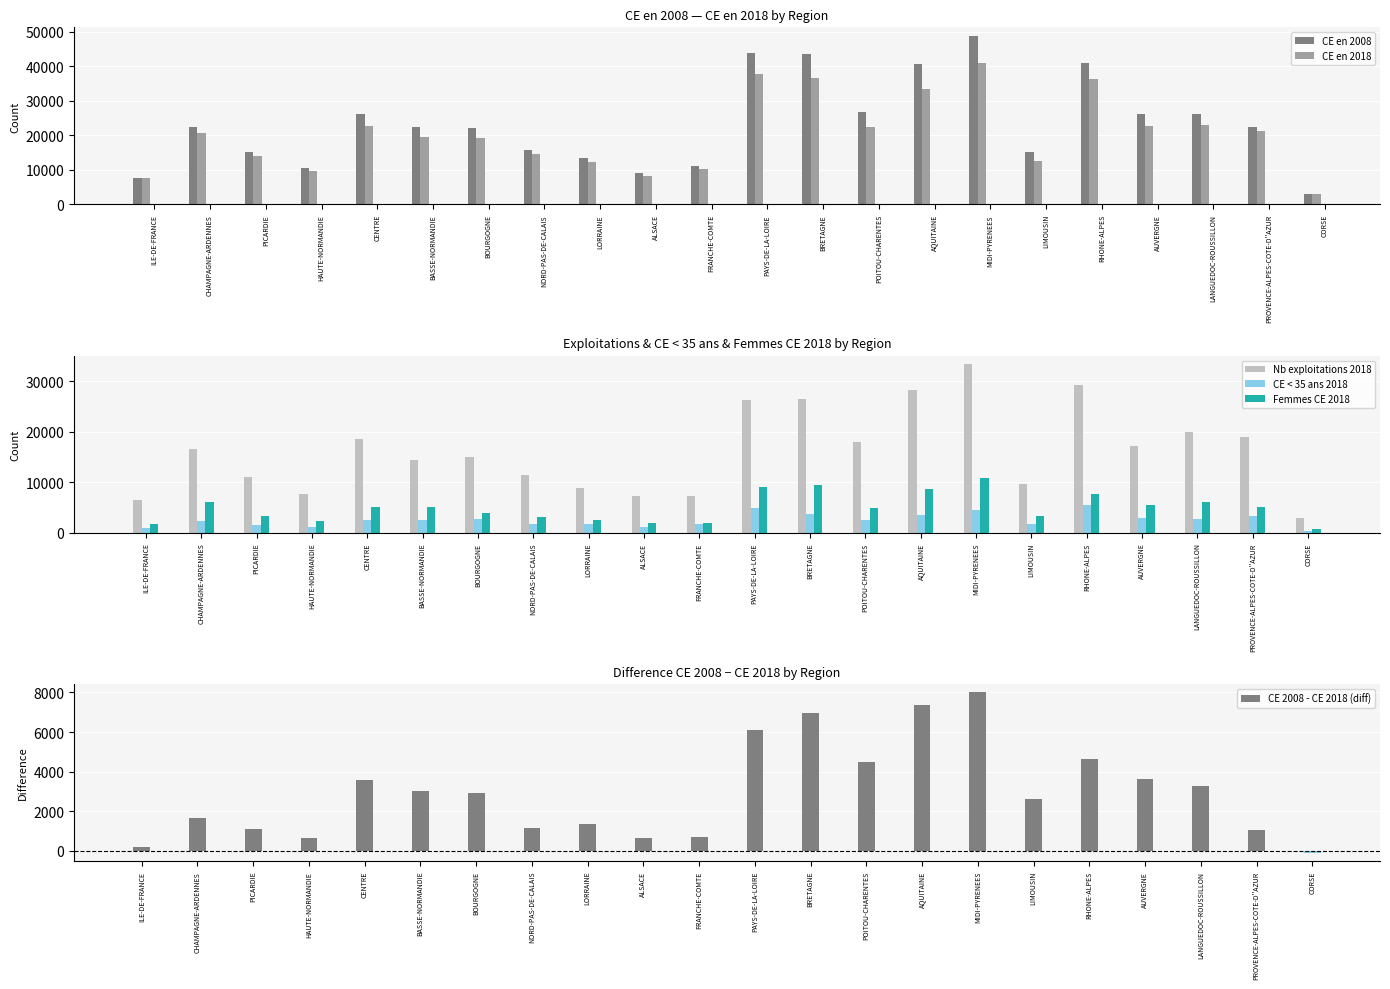

How many bars are there in each group?

6